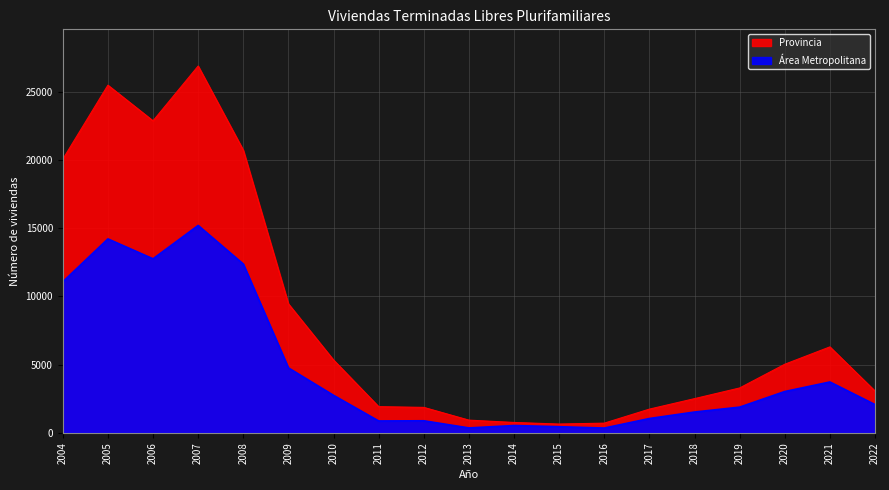

The value of Provincia at 2020 is 8853. True or false?

False